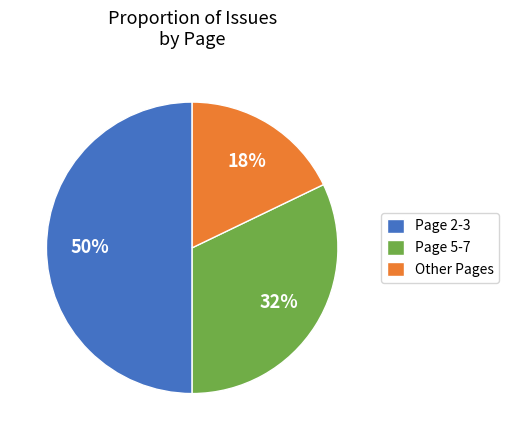

To the nearest percent, what portion does Other Pages represent?

18%